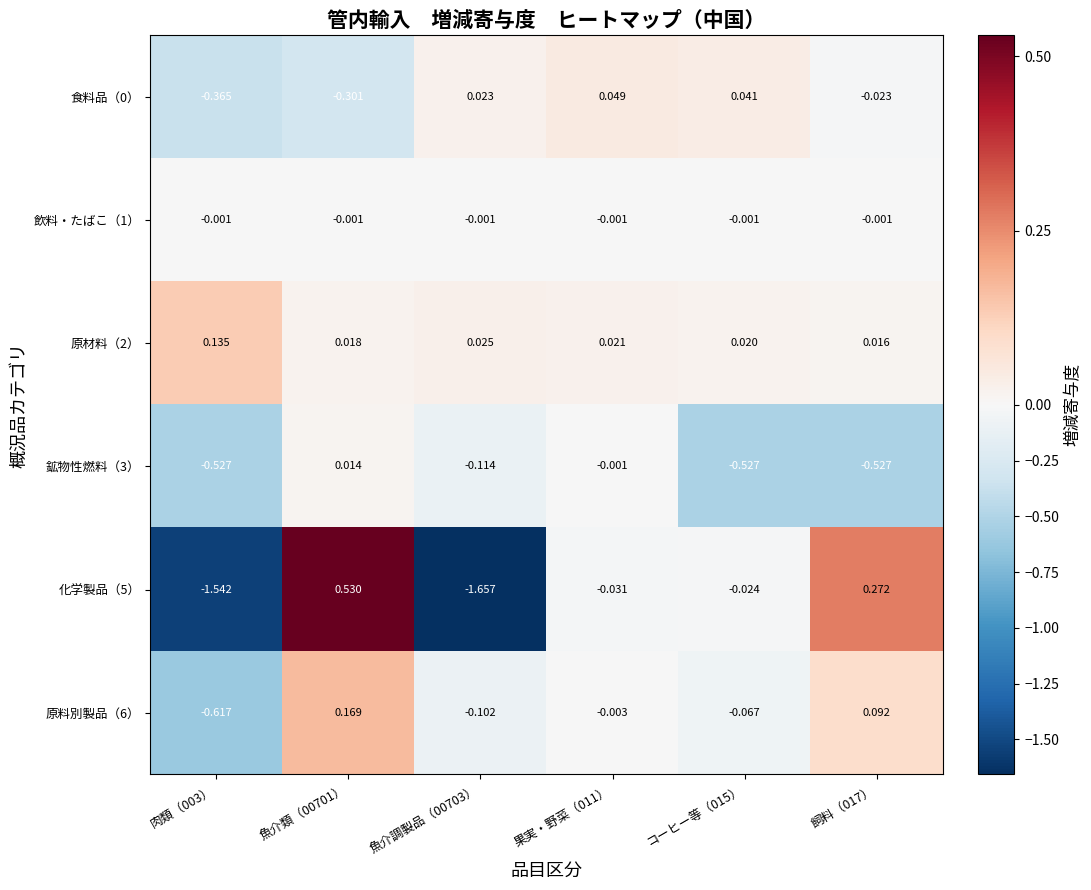

Is the value of 飲料・たばこ（1） at 果実・野菜（011） greater than the value of 原材料（2） at 飼料（017）?

No